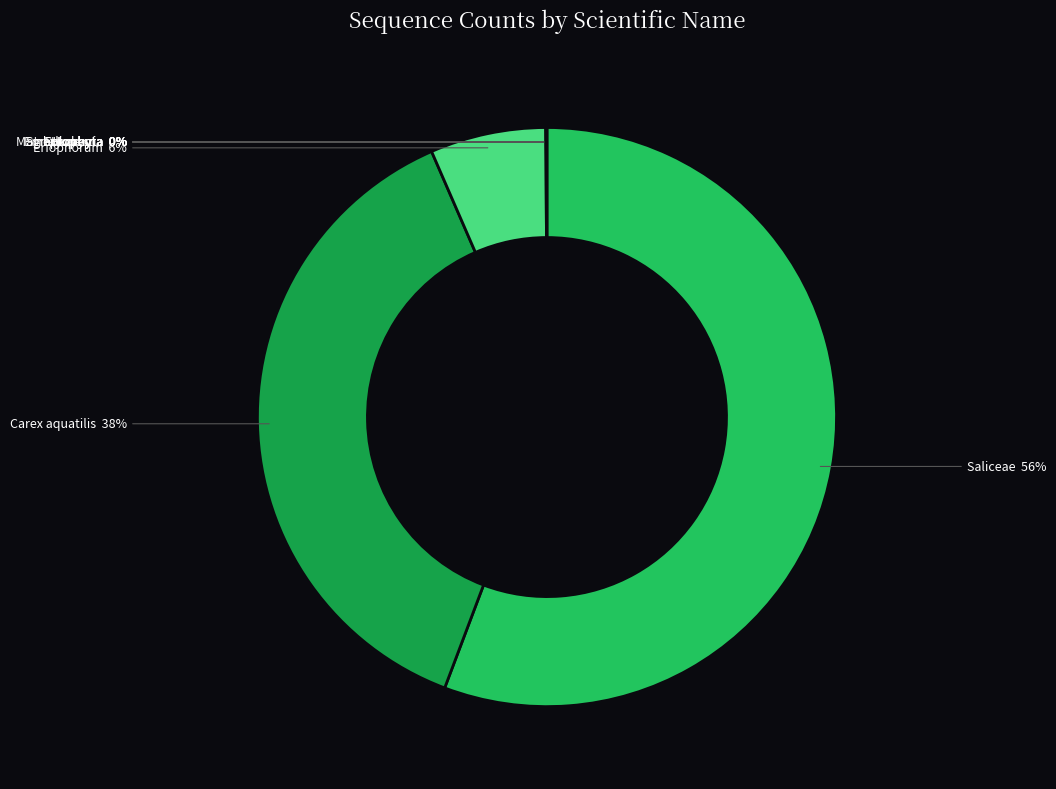

Does any single category account for the majority?

Yes